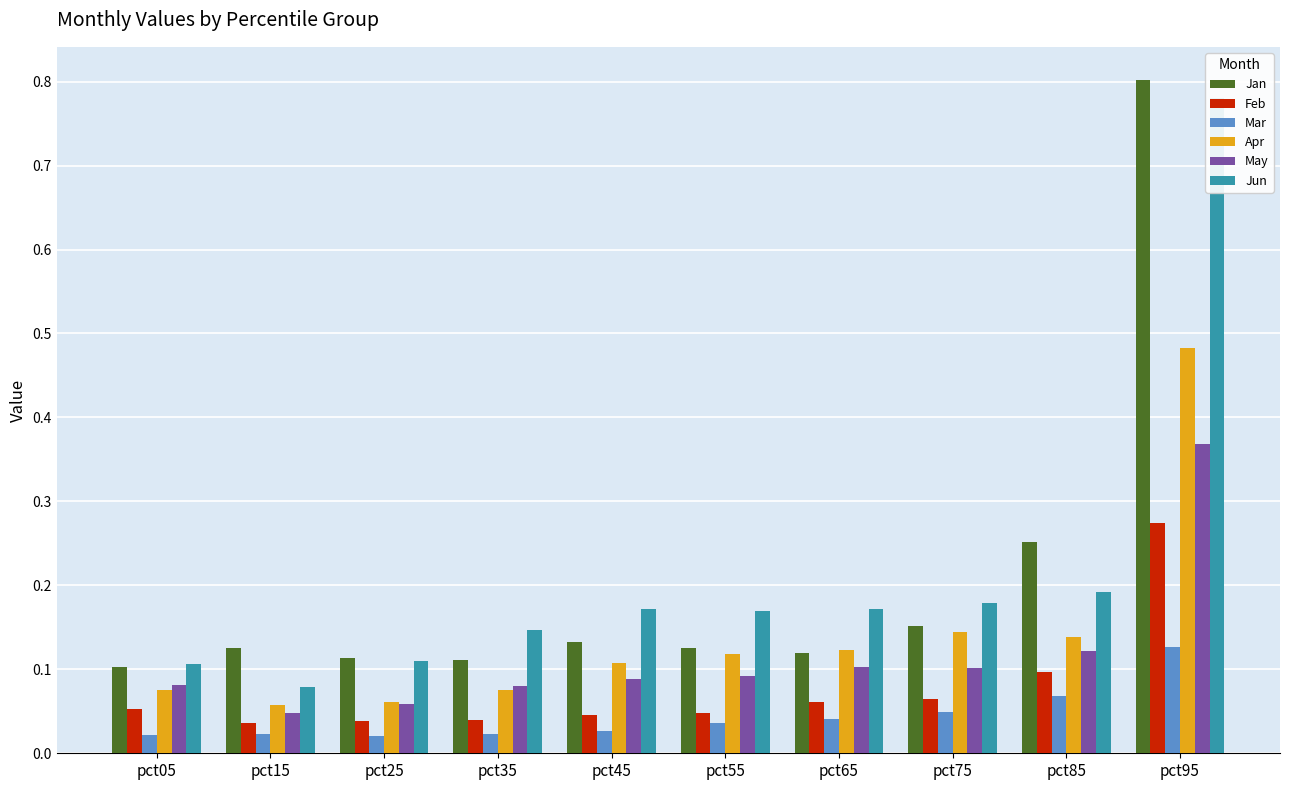

Are the bars horizontal?

No